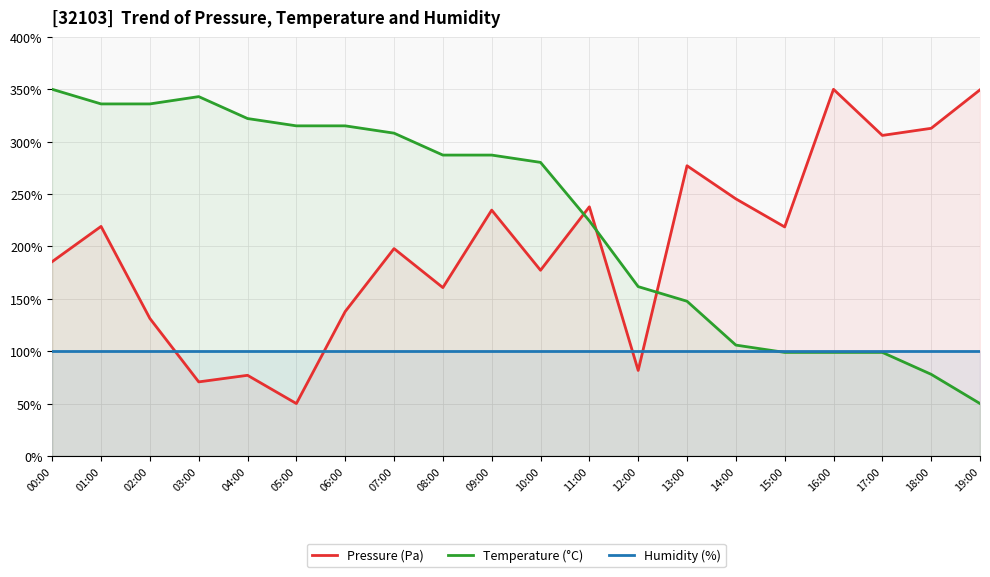

Does the chart have visible grid lines?

Yes